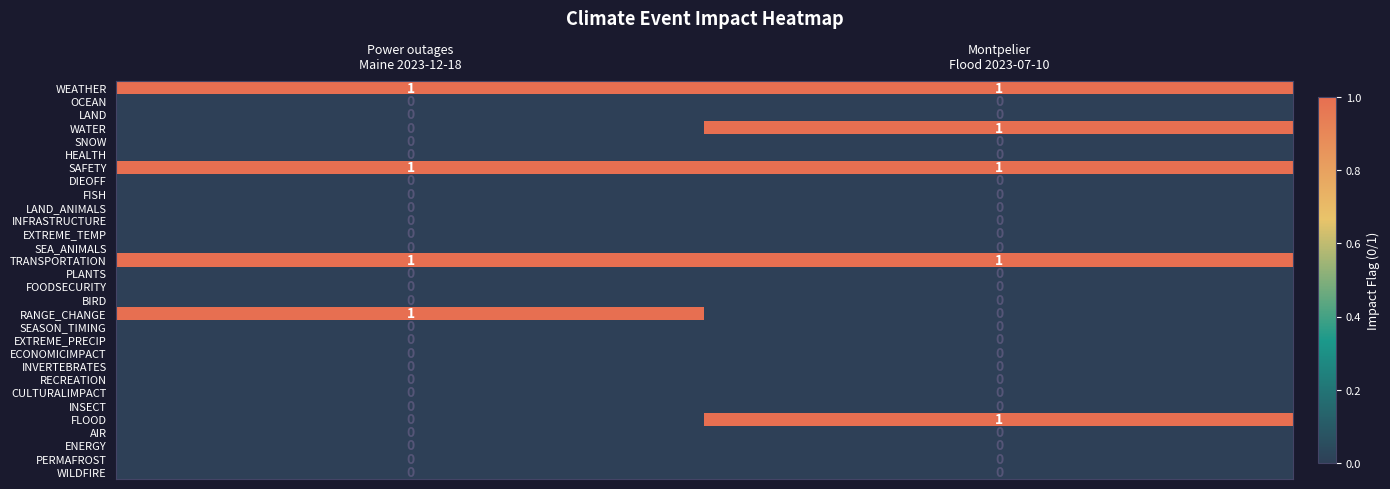

Reading left to right, what are all the values shown in this chart?

WEATHER: Power outages
Maine 2023-12-18=1	Montpelier
Flood 2023-07-10=1
OCEAN: Power outages
Maine 2023-12-18=0	Montpelier
Flood 2023-07-10=0
LAND: Power outages
Maine 2023-12-18=0	Montpelier
Flood 2023-07-10=0
WATER: Power outages
Maine 2023-12-18=0	Montpelier
Flood 2023-07-10=1
SNOW: Power outages
Maine 2023-12-18=0	Montpelier
Flood 2023-07-10=0
HEALTH: Power outages
Maine 2023-12-18=0	Montpelier
Flood 2023-07-10=0
SAFETY: Power outages
Maine 2023-12-18=1	Montpelier
Flood 2023-07-10=1
DIEOFF: Power outages
Maine 2023-12-18=0	Montpelier
Flood 2023-07-10=0
FISH: Power outages
Maine 2023-12-18=0	Montpelier
Flood 2023-07-10=0
LAND_ANIMALS: Power outages
Maine 2023-12-18=0	Montpelier
Flood 2023-07-10=0
INFRASTRUCTURE: Power outages
Maine 2023-12-18=0	Montpelier
Flood 2023-07-10=0
EXTREME_TEMP: Power outages
Maine 2023-12-18=0	Montpelier
Flood 2023-07-10=0
SEA_ANIMALS: Power outages
Maine 2023-12-18=0	Montpelier
Flood 2023-07-10=0
TRANSPORTATION: Power outages
Maine 2023-12-18=1	Montpelier
Flood 2023-07-10=1
PLANTS: Power outages
Maine 2023-12-18=0	Montpelier
Flood 2023-07-10=0
FOODSECURITY: Power outages
Maine 2023-12-18=0	Montpelier
Flood 2023-07-10=0
BIRD: Power outages
Maine 2023-12-18=0	Montpelier
Flood 2023-07-10=0
RANGE_CHANGE: Power outages
Maine 2023-12-18=1	Montpelier
Flood 2023-07-10=0
SEASON_TIMING: Power outages
Maine 2023-12-18=0	Montpelier
Flood 2023-07-10=0
EXTREME_PRECIP: Power outages
Maine 2023-12-18=0	Montpelier
Flood 2023-07-10=0
ECONOMICIMPACT: Power outages
Maine 2023-12-18=0	Montpelier
Flood 2023-07-10=0
INVERTEBRATES: Power outages
Maine 2023-12-18=0	Montpelier
Flood 2023-07-10=0
RECREATION: Power outages
Maine 2023-12-18=0	Montpelier
Flood 2023-07-10=0
CULTURALIMPACT: Power outages
Maine 2023-12-18=0	Montpelier
Flood 2023-07-10=0
INSECT: Power outages
Maine 2023-12-18=0	Montpelier
Flood 2023-07-10=0
FLOOD: Power outages
Maine 2023-12-18=0	Montpelier
Flood 2023-07-10=1
AIR: Power outages
Maine 2023-12-18=0	Montpelier
Flood 2023-07-10=0
ENERGY: Power outages
Maine 2023-12-18=0	Montpelier
Flood 2023-07-10=0
PERMAFROST: Power outages
Maine 2023-12-18=0	Montpelier
Flood 2023-07-10=0
WILDFIRE: Power outages
Maine 2023-12-18=0	Montpelier
Flood 2023-07-10=0